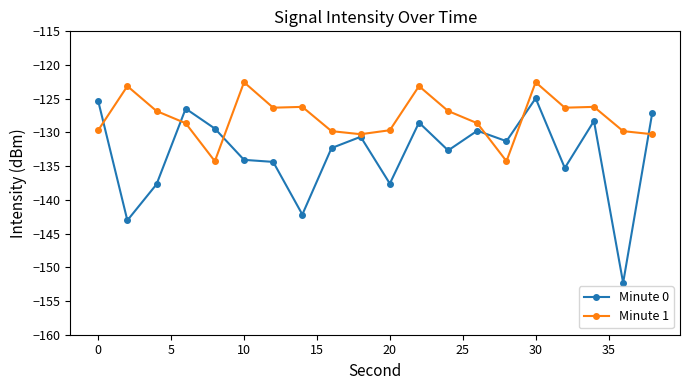

Which series has the widest spread of values?

Minute 0